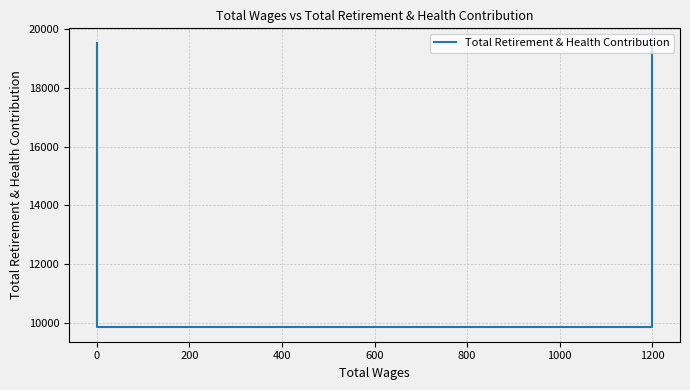

Reading right to left, list all the values displayed in this chart.

19539	9846	9846	19539	19539